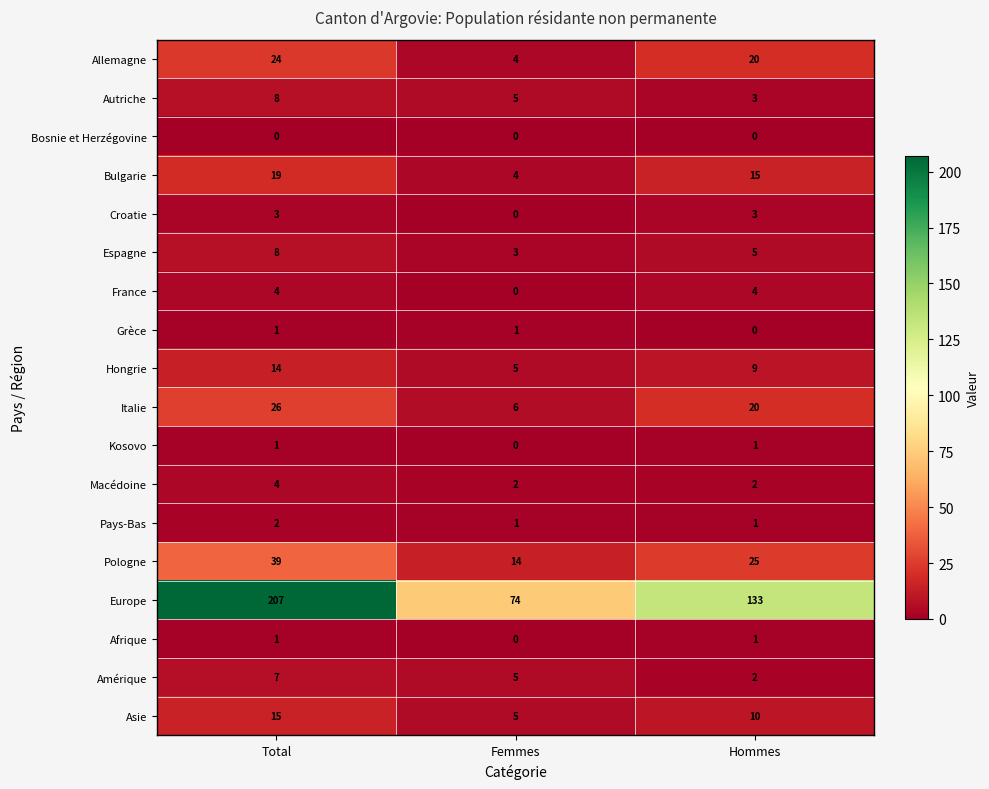

How many data points does each series have?

3